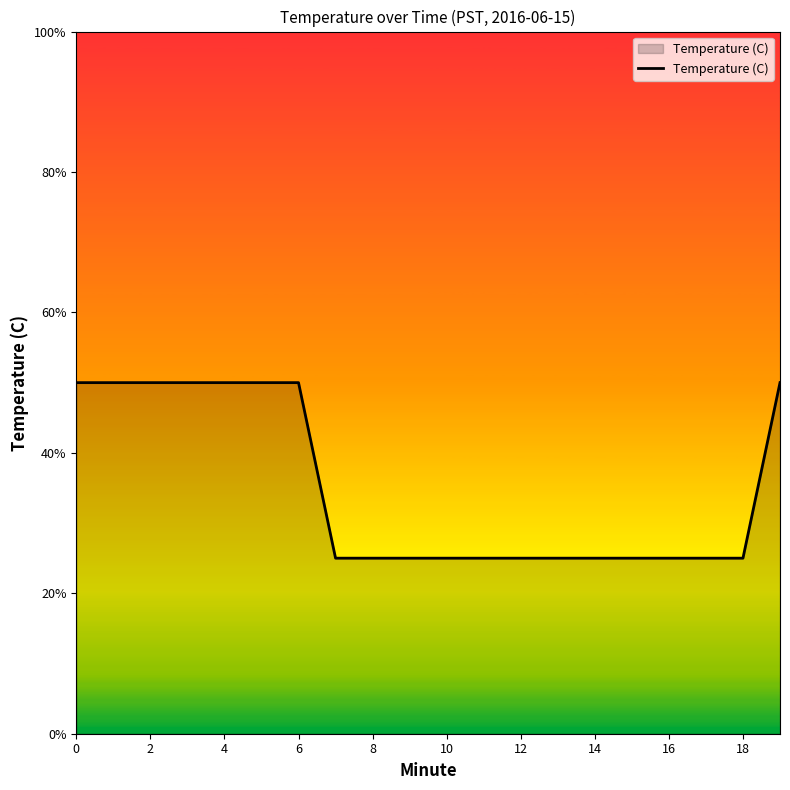

Does the chart display data point markers on the line(s)?

No